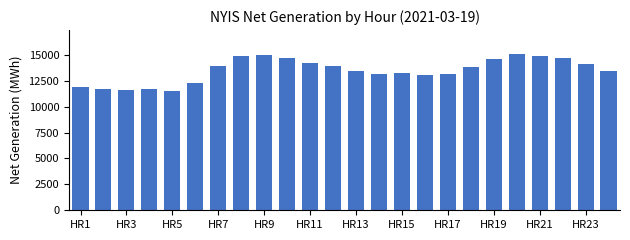

What is the greatest value displayed?

15119